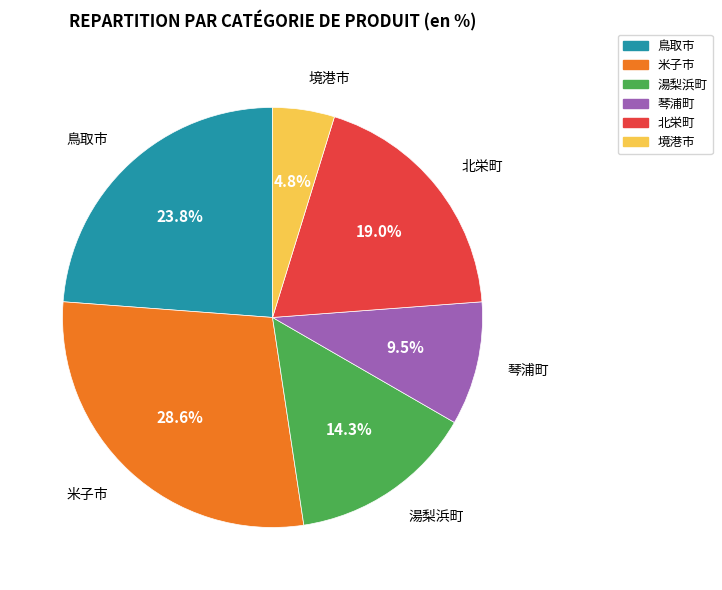

Rank the categories by value from highest to lowest.

米子市, 鳥取市, 北栄町, 湯梨浜町, 琴浦町, 境港市